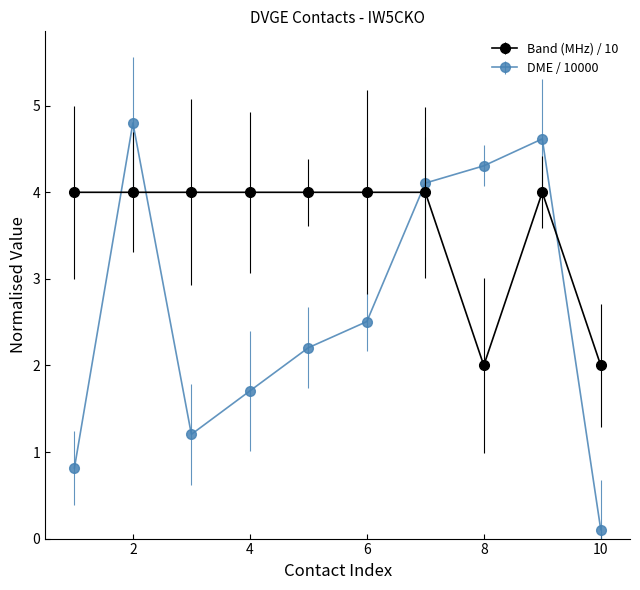

Rank the series by their average value, from highest to lowest.

Band (MHz) / 10, DME / 10000